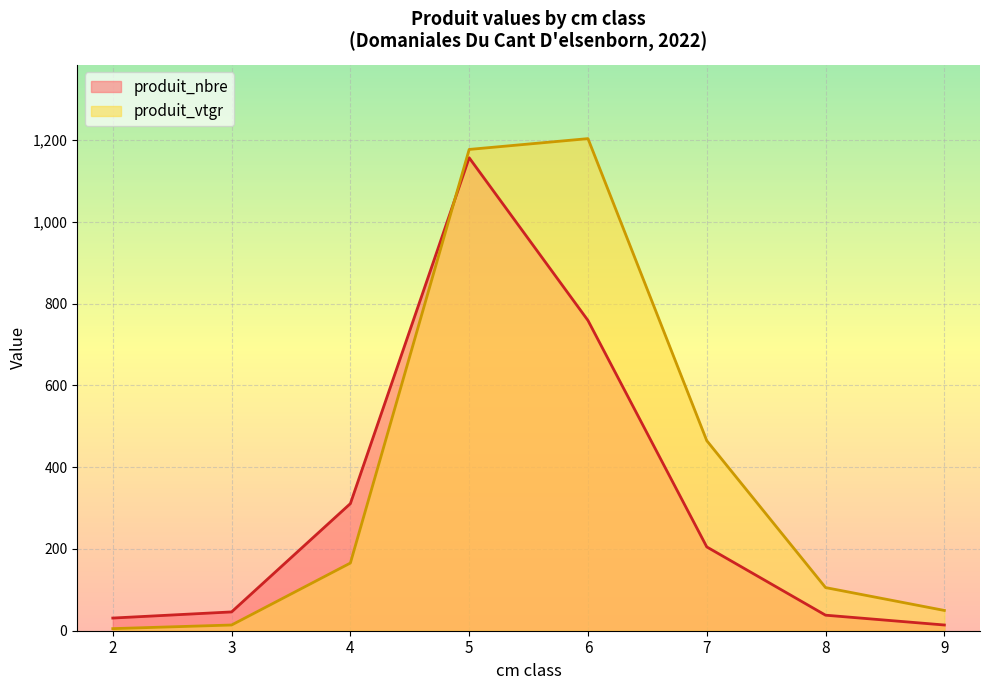

The value of produit_nbre at 4 is 311.0. True or false?

True